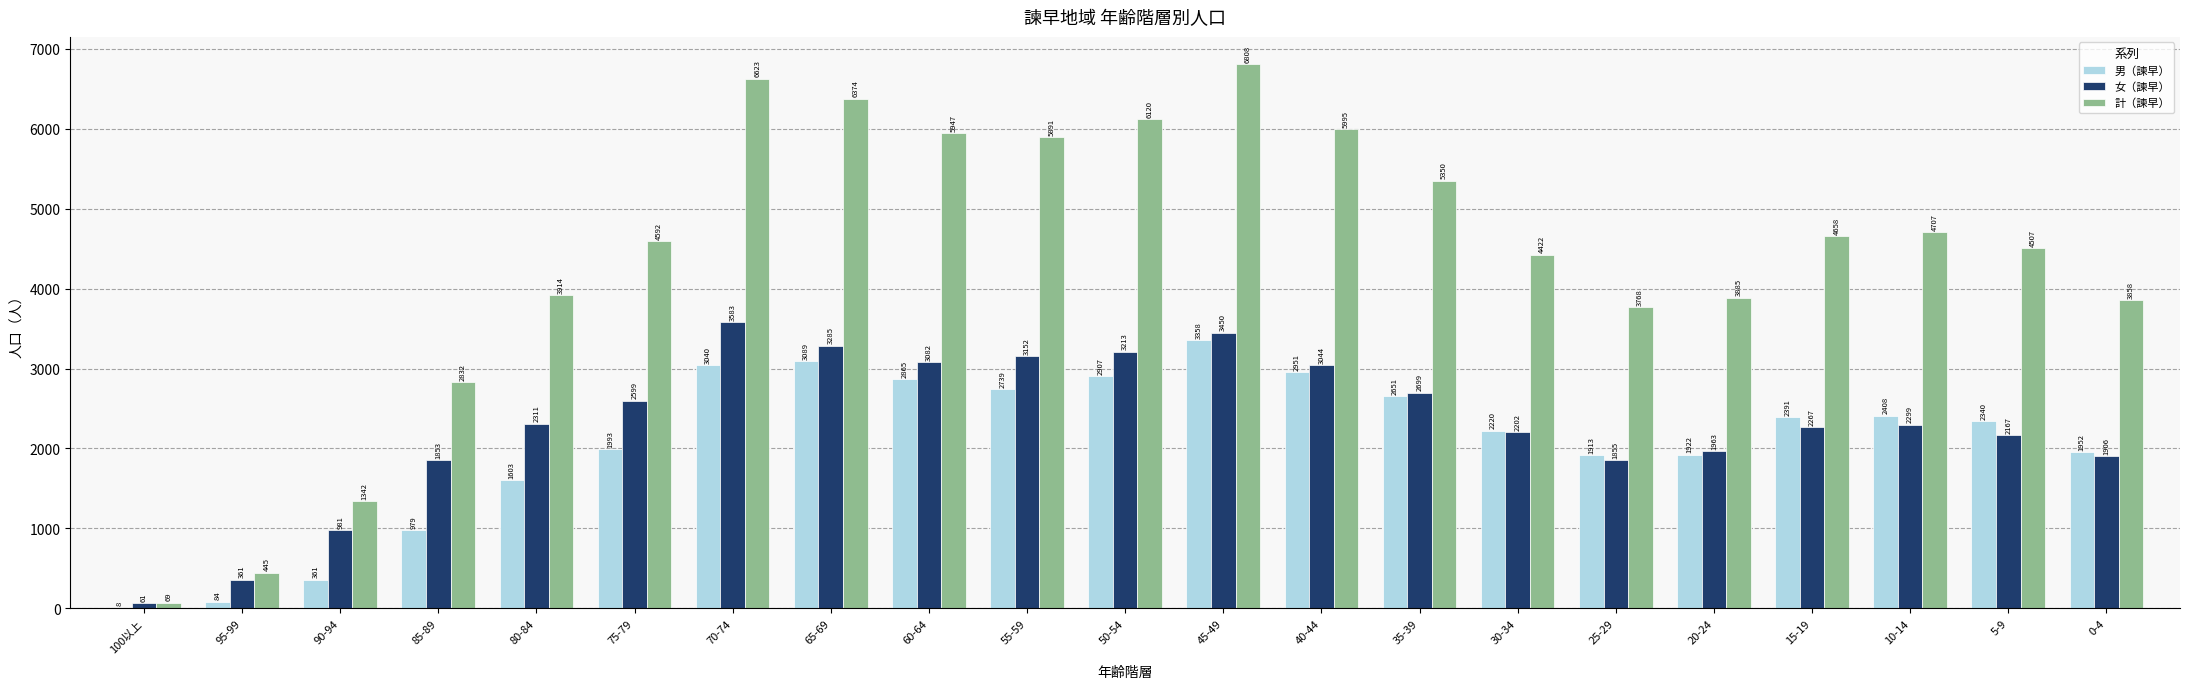

Is the value of 女（諫早） at 45-49 greater than the value of 計（諫早） at 50-54?

No